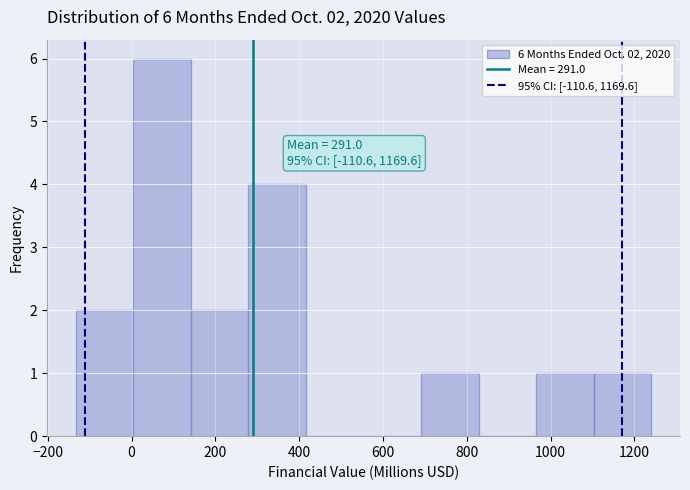

Over which range of the x-axis is the bar tallest?

0 to 140